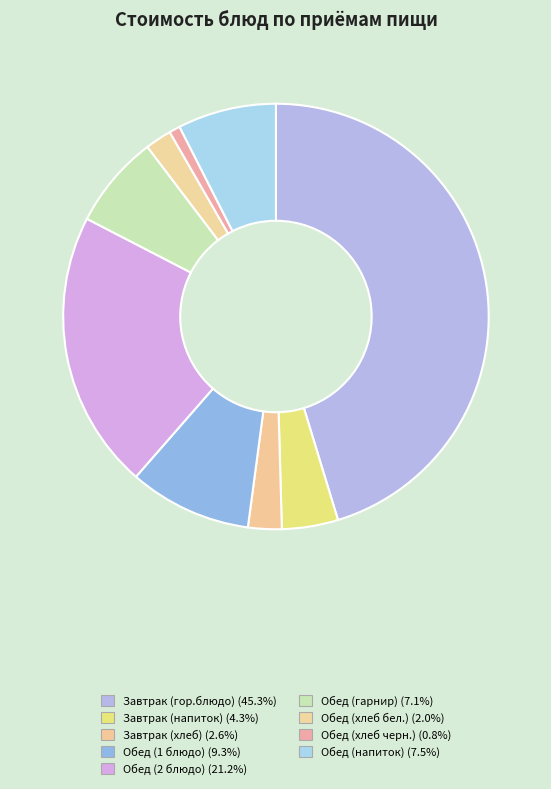

What is the smallest slice in the pie chart?

Обед (хлеб черн.)